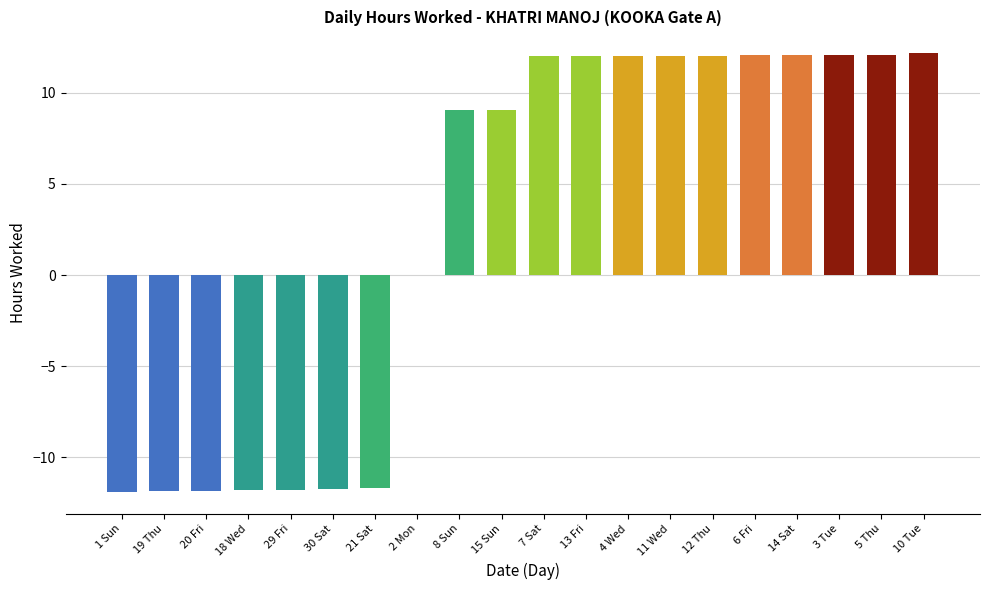

Approximately how many times larger is the value at 11 Wed compared to 7 Sat?

1.0